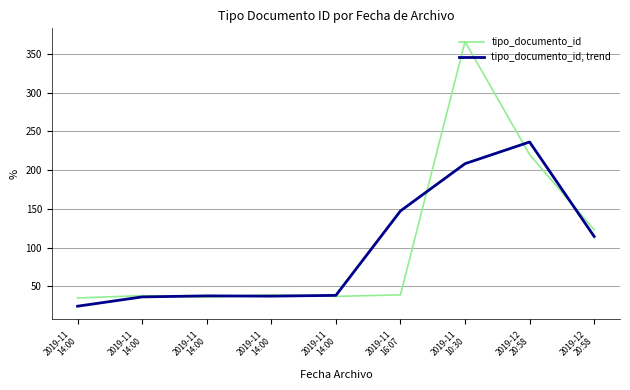

What are all the series names shown in the legend?

tipo_documento_id, tipo_documento_id, trend